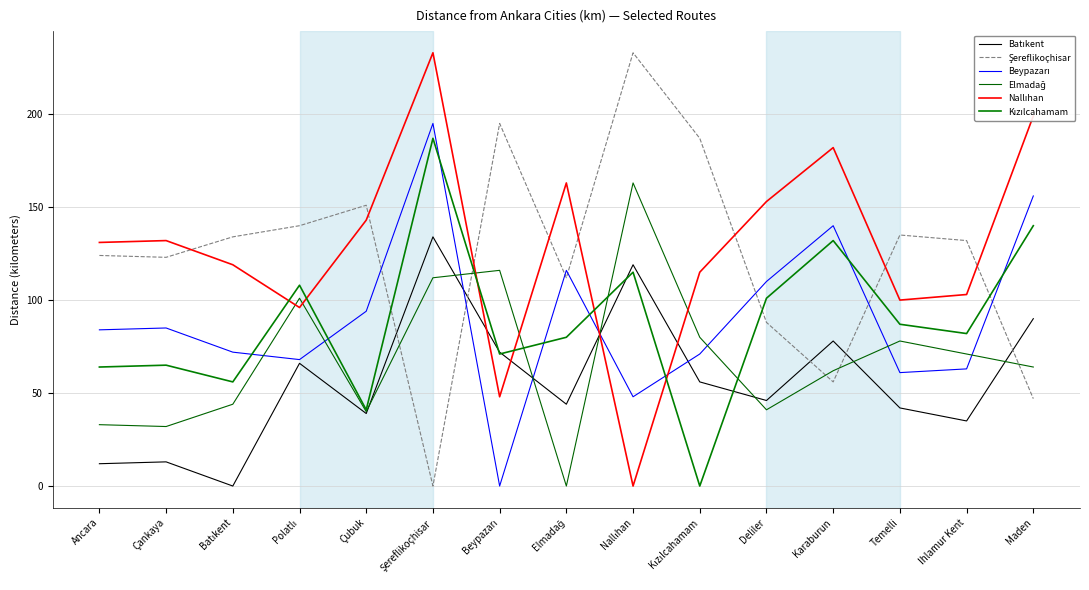

Which series has the widest spread of values?

Şereflikoçhisar